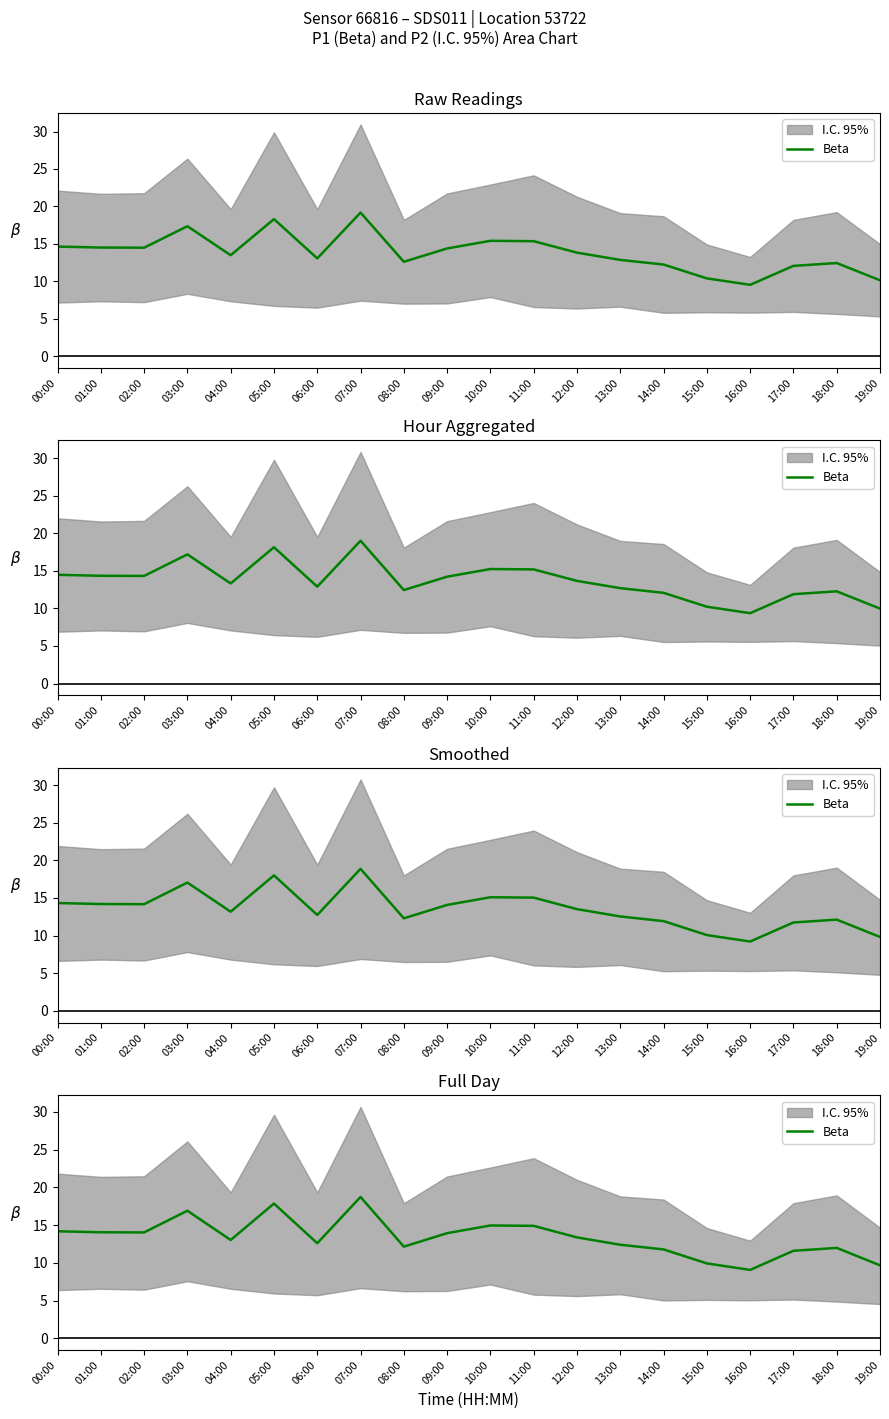

What is the average value?

13.4